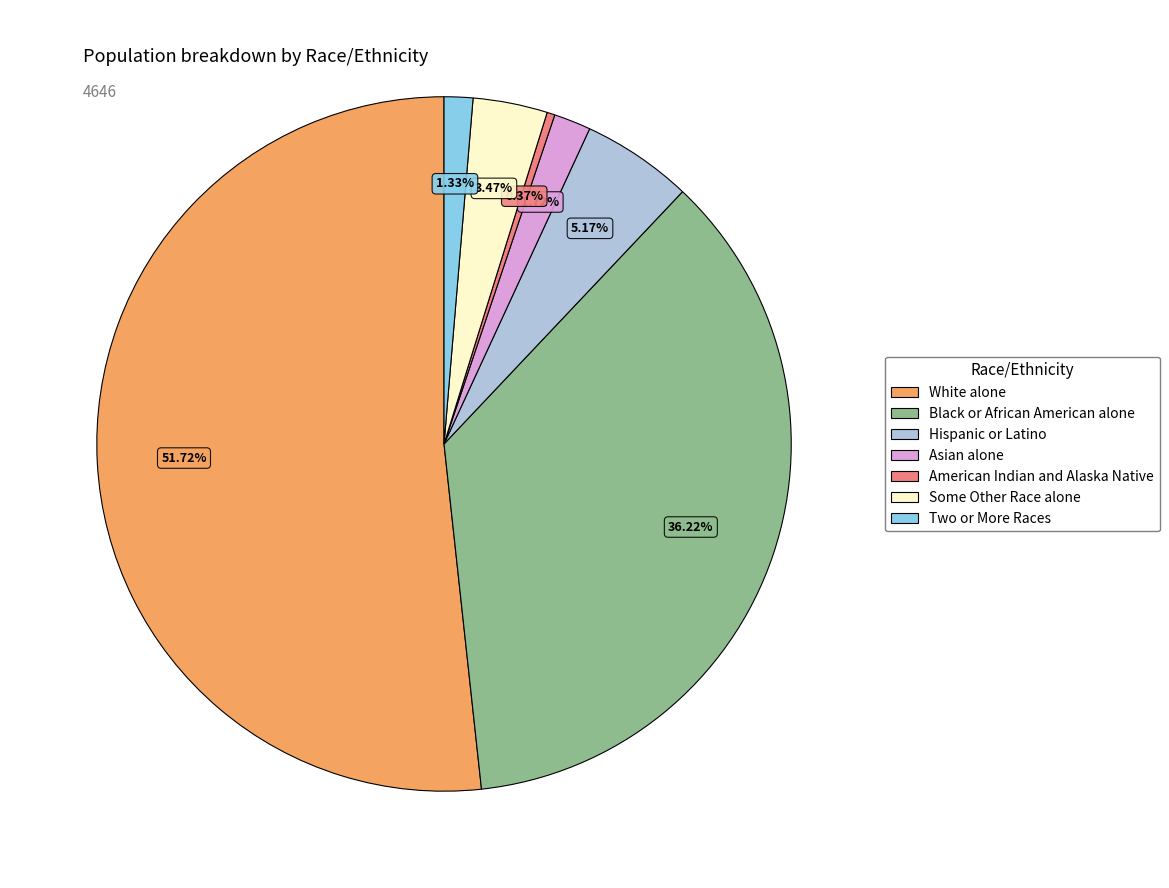

Which slice represents more than half of the pie?

White alone